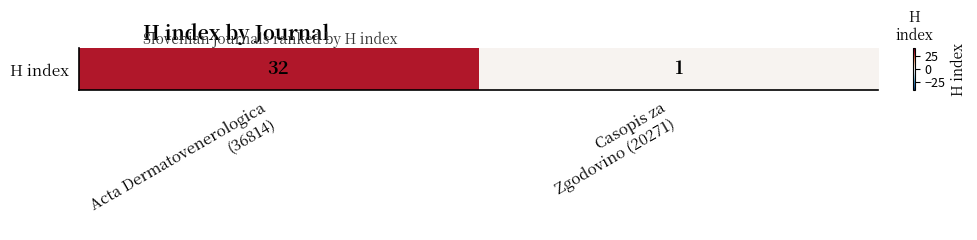

How many values are below 32?

1